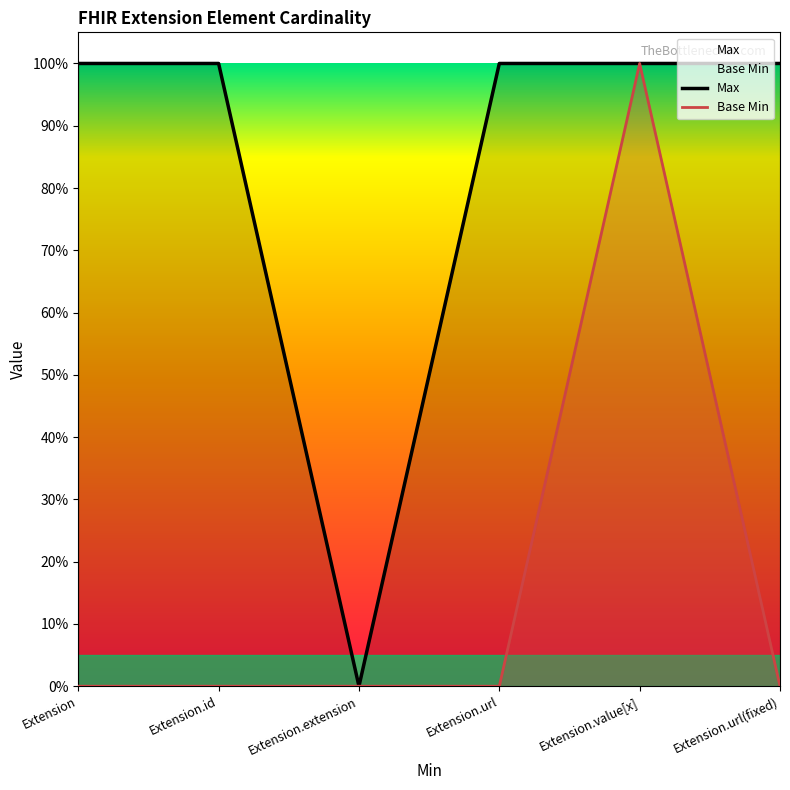

How many positive values does the Max series have?

5